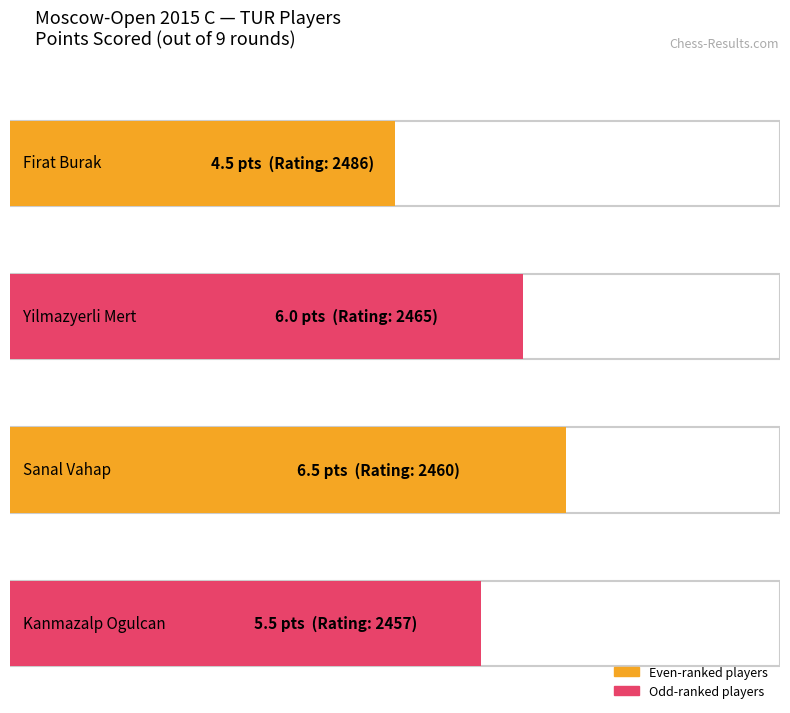

Is it true that the value at Kanmazalp Ogulcan is 5.5?

True